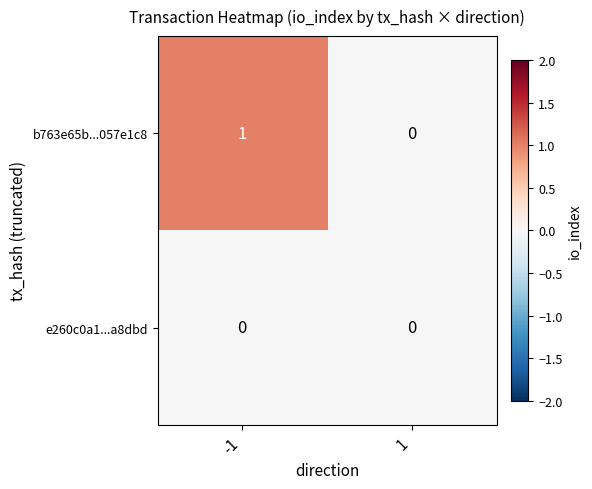

Rank the series by their average value, from highest to lowest.

b763e65b...057e1c8, e260c0a1...a8dbd